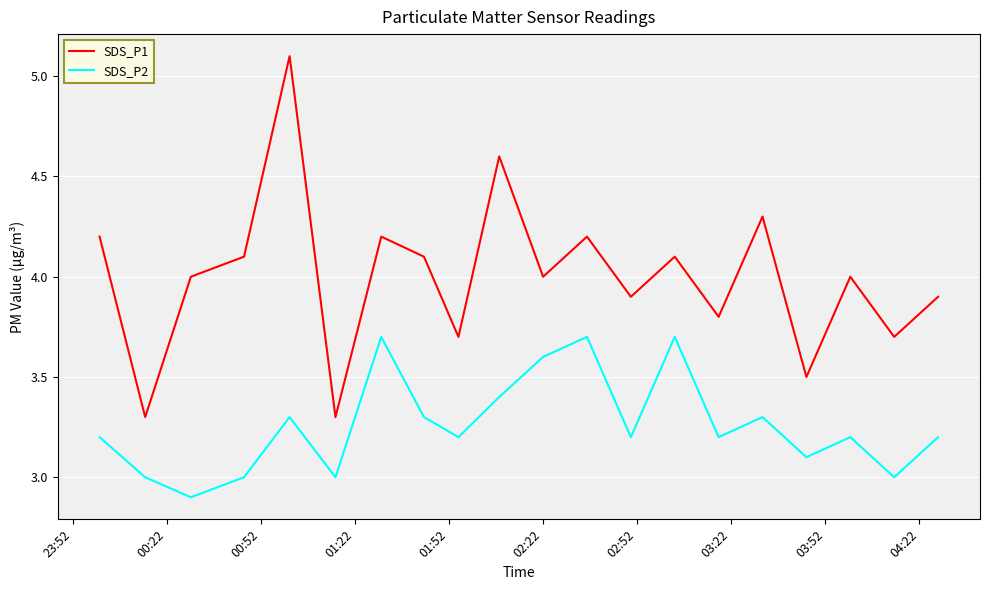

List the series in order of their peak value, highest first.

SDS_P1, SDS_P2